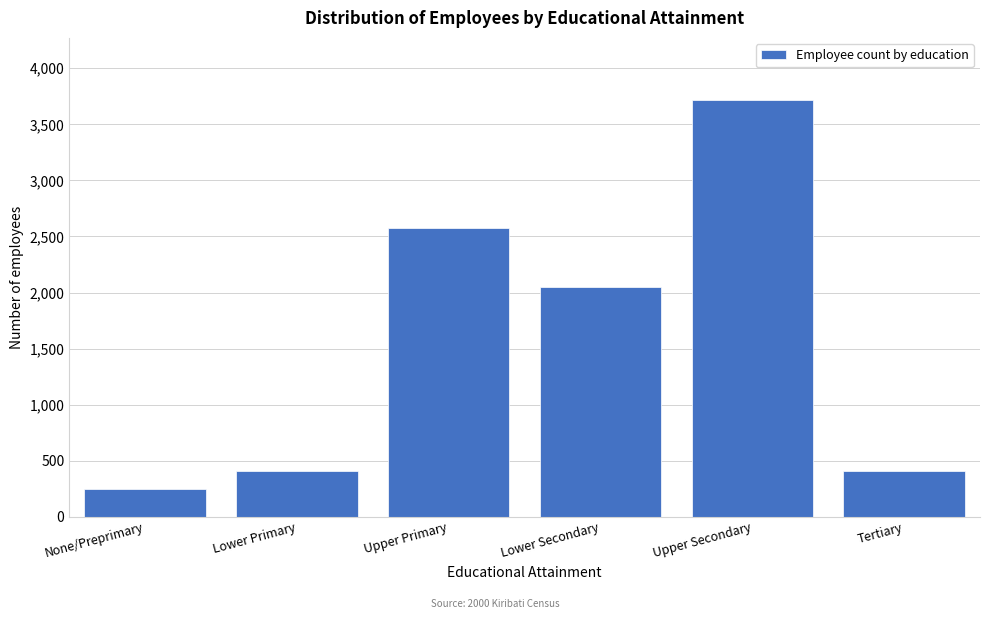

Reading left to right, what are all the values shown in this chart?

248	412	2574	2045	3714	412